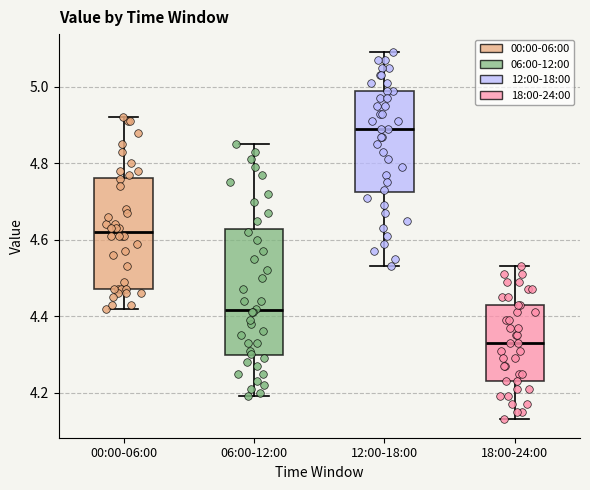

Where is the lower edge of the box for 06:00-12:00 on the y-axis? The values are not printed on the chart, so give them approximately, as read against the axis.

4.30